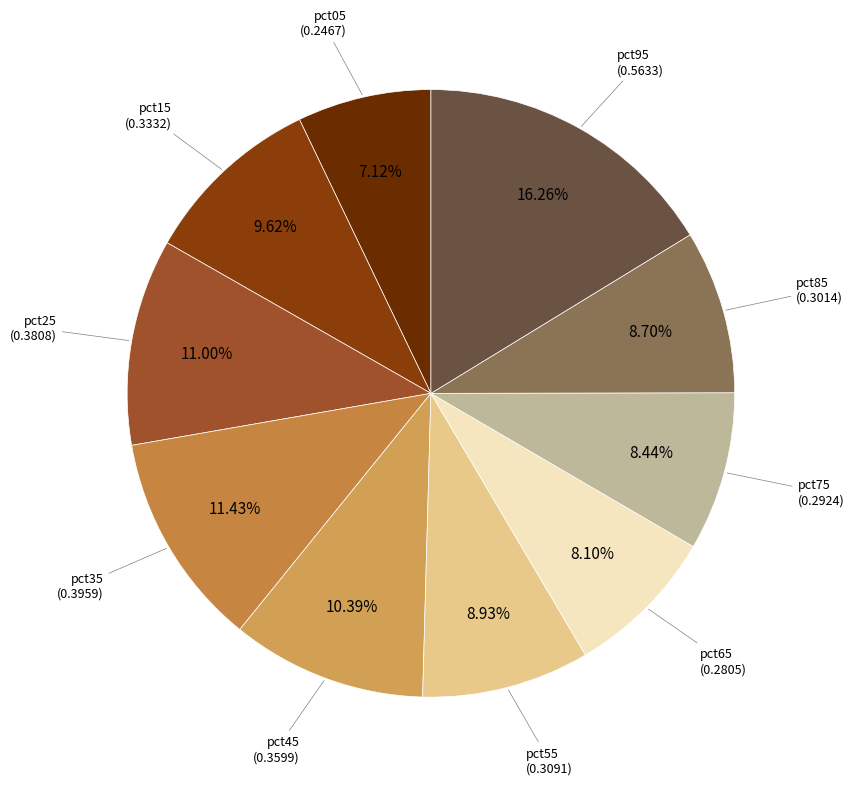

Between pct25 and pct45, which is larger?

pct25